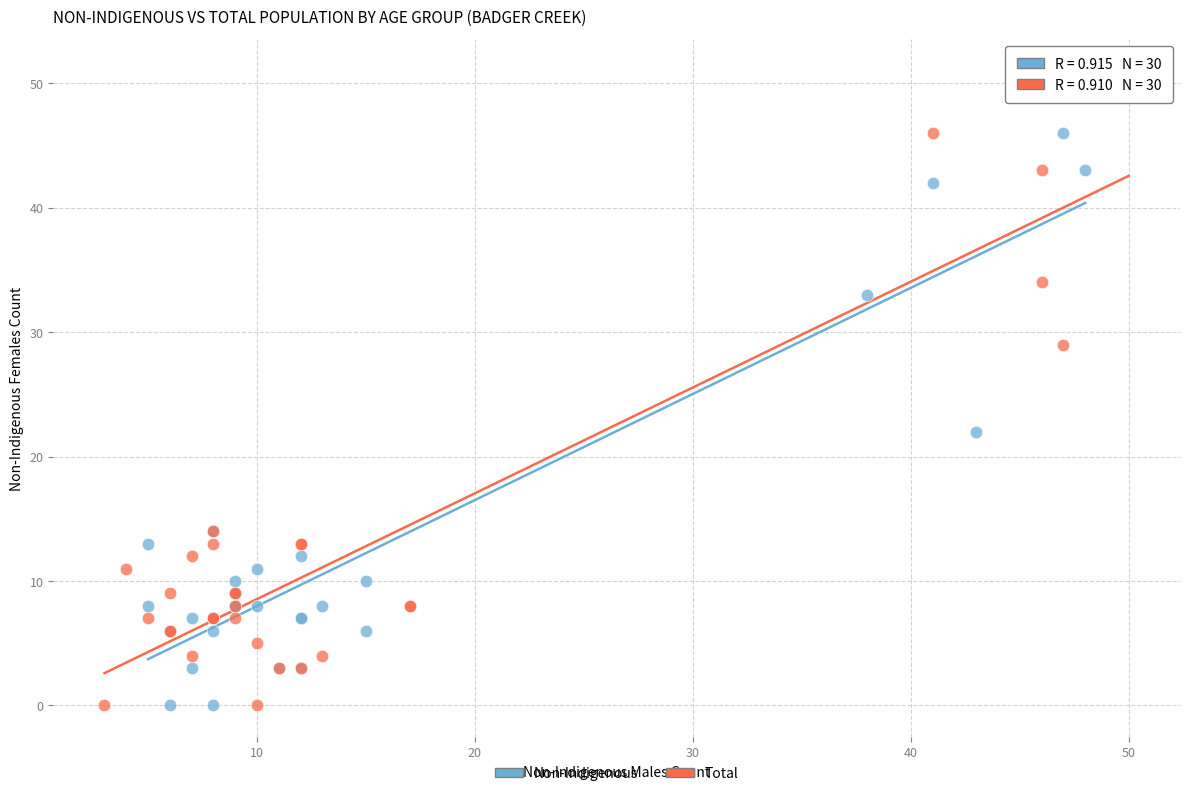

Which series has the widest spread of Y values?

Total